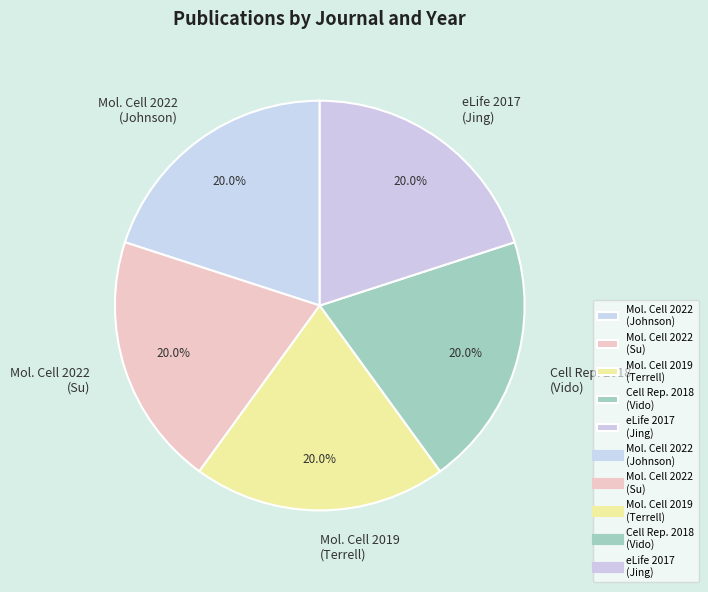

Approximately how many times larger is the value at eLife 2017 (Jing) compared to Mol. Cell 2019 (Terrell)?

1.0